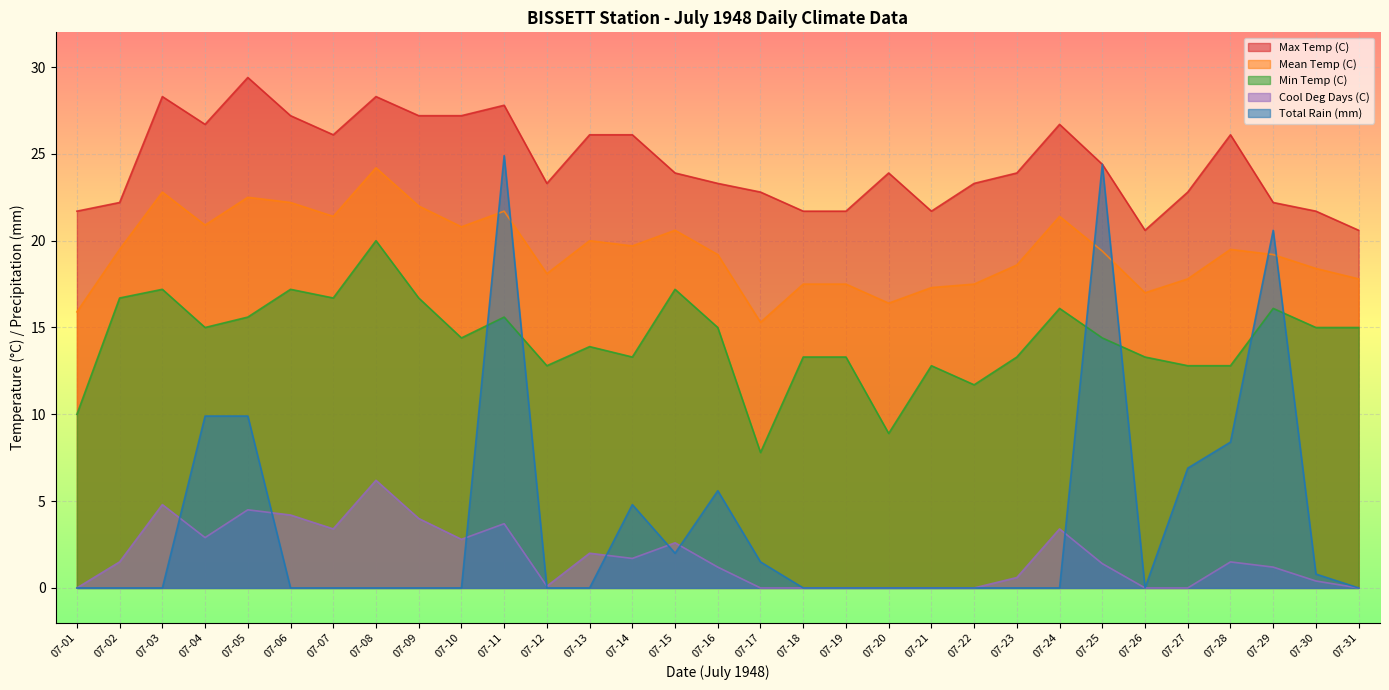

What is the value of the Min Temp (C) point at the 6th from the left?

17.2